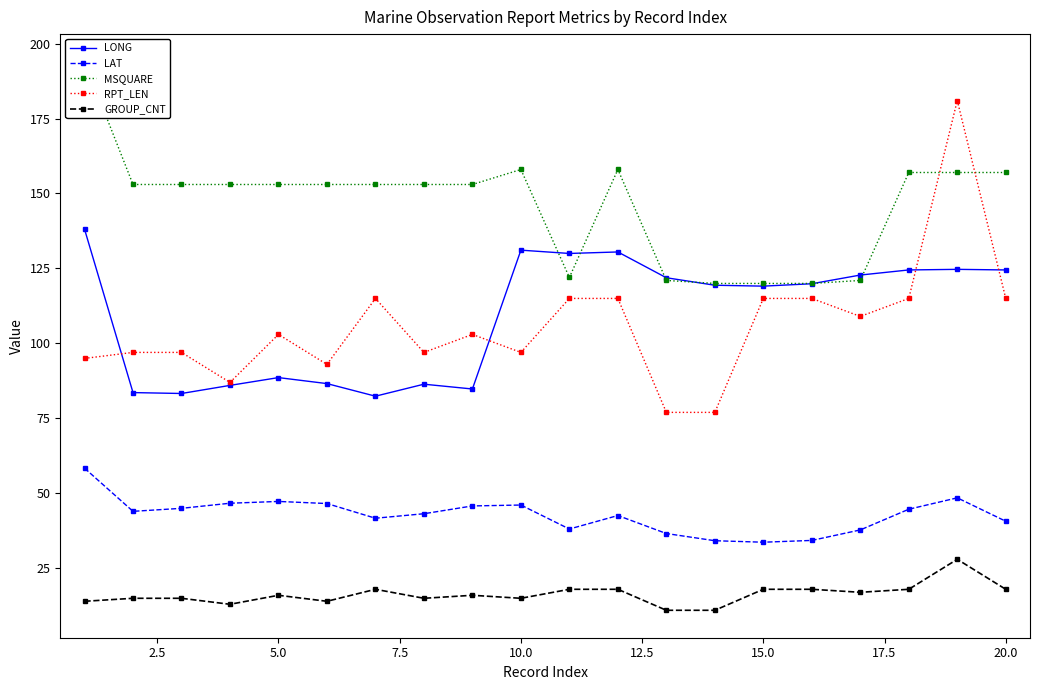

What is the sum of the RPT_LEN values at 5.0 and 15.0?

218.0